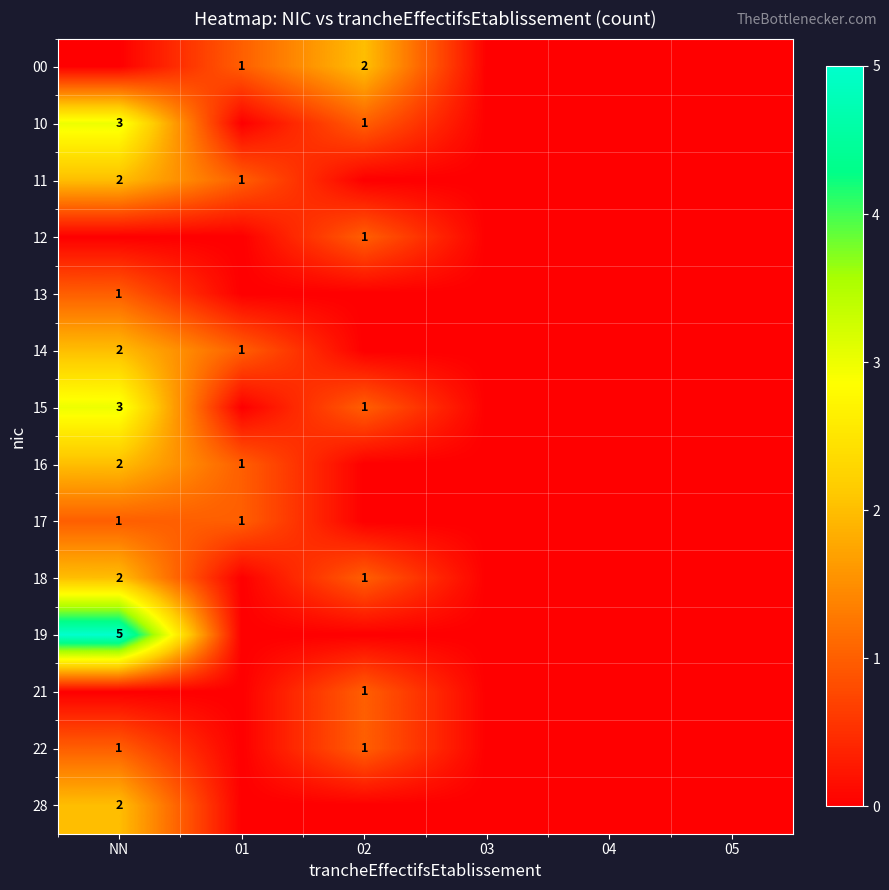

The value of 28 at 05 is -1. True or false?

False